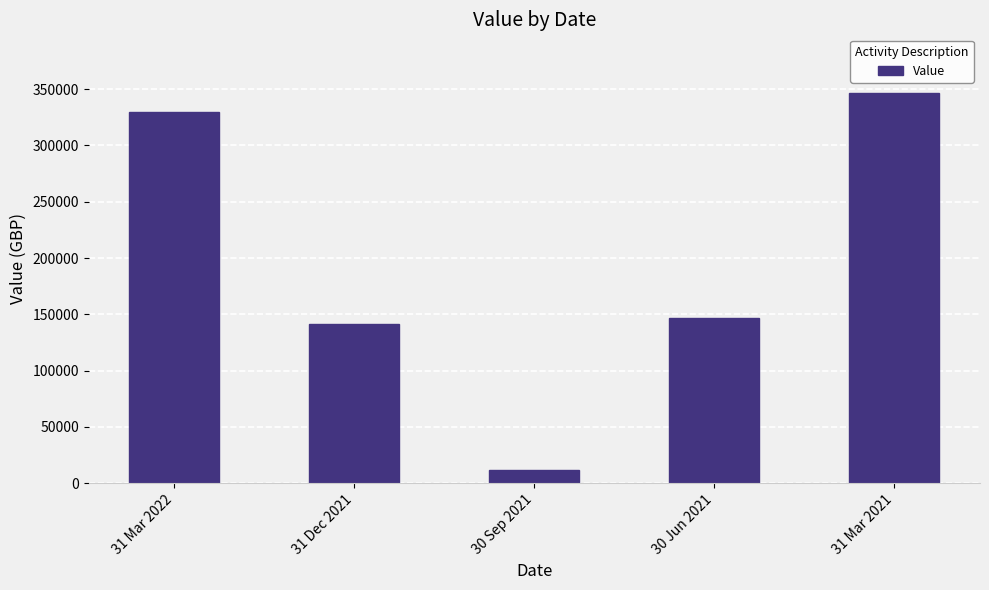

Which has a higher value, 31 Mar 2022 or 30 Sep 2021?

31 Mar 2022